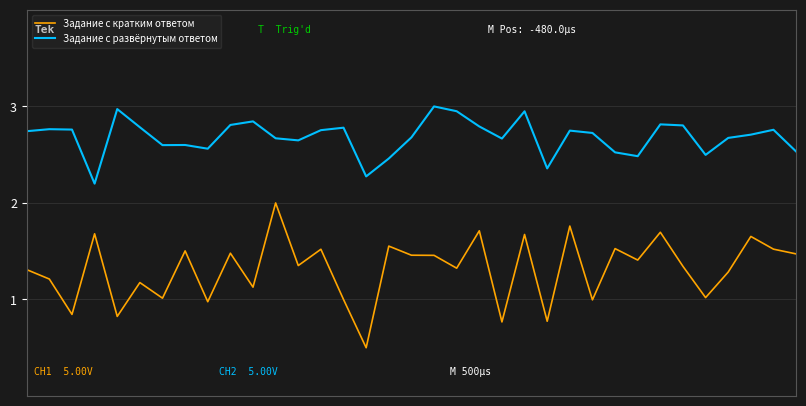

Which series has the largest total across all categories?

Задание с развёрнутым ответом